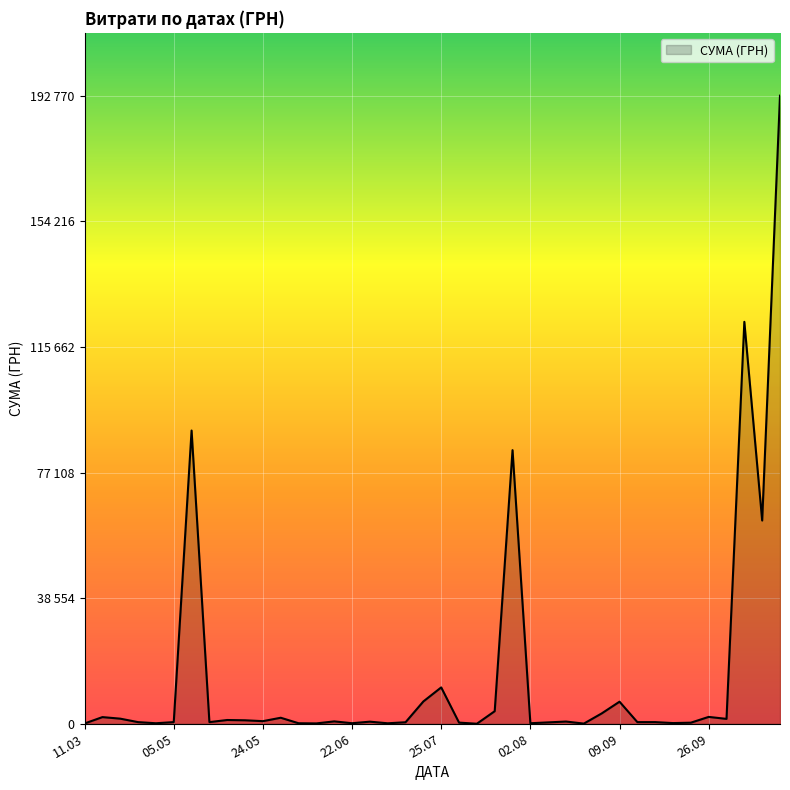

What is the value of the 23rd point from the left?

648.0